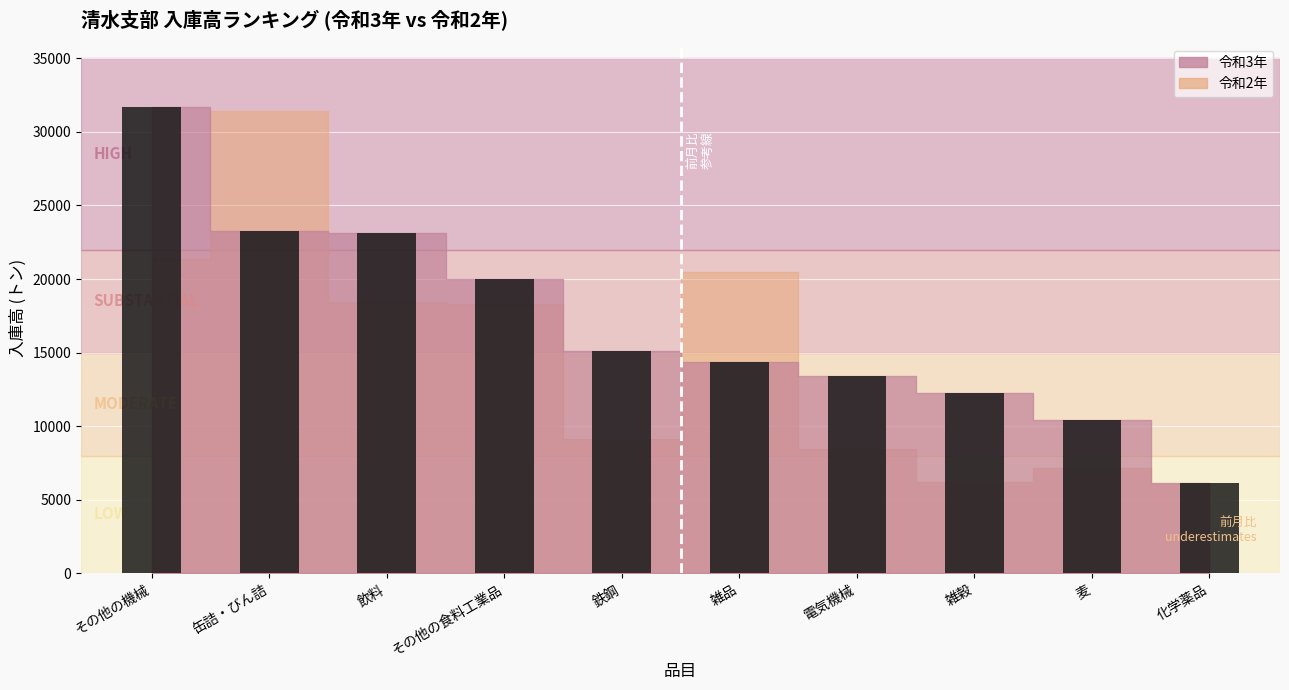

Is it true that the value at 缶詰・びん詰 is 34076?

False